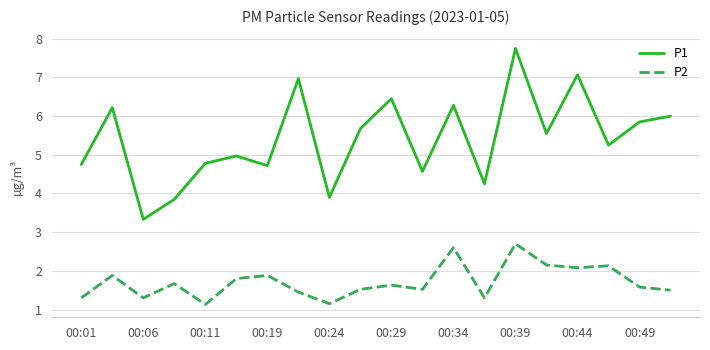

Which series has the largest range (max minus min)?

P1